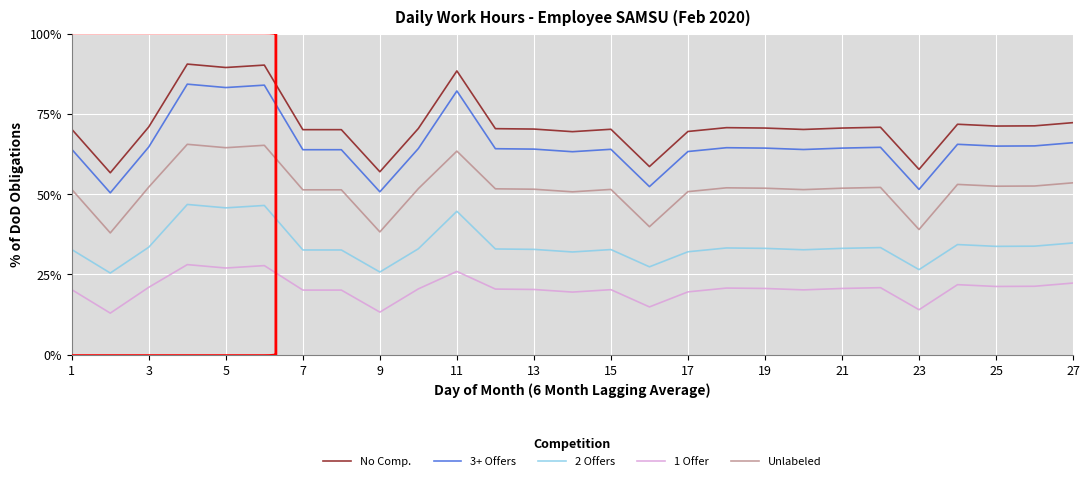

What are all the series names shown in the legend?

No Comp., 3+ Offers, 2 Offers, 1 Offer, Unlabeled